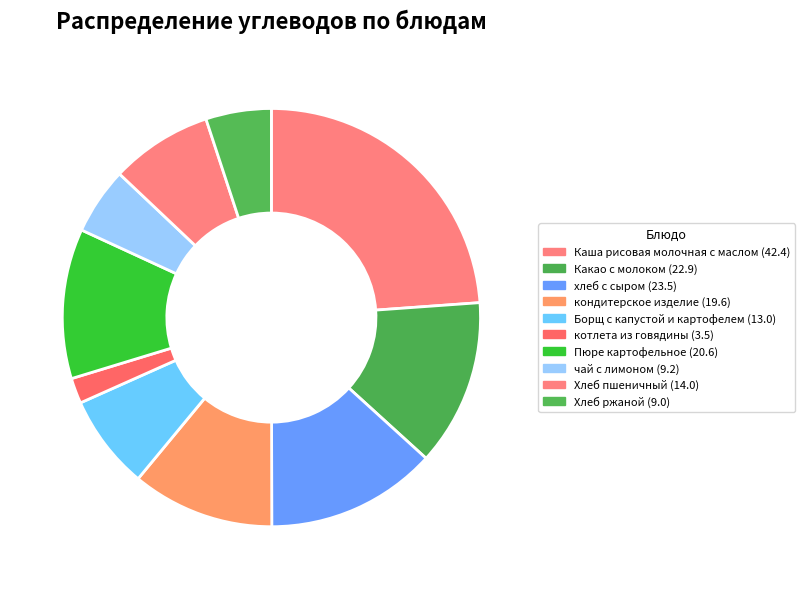

What is the total percentage of Какао с молоком and Хлеб ржаной?

18.0%